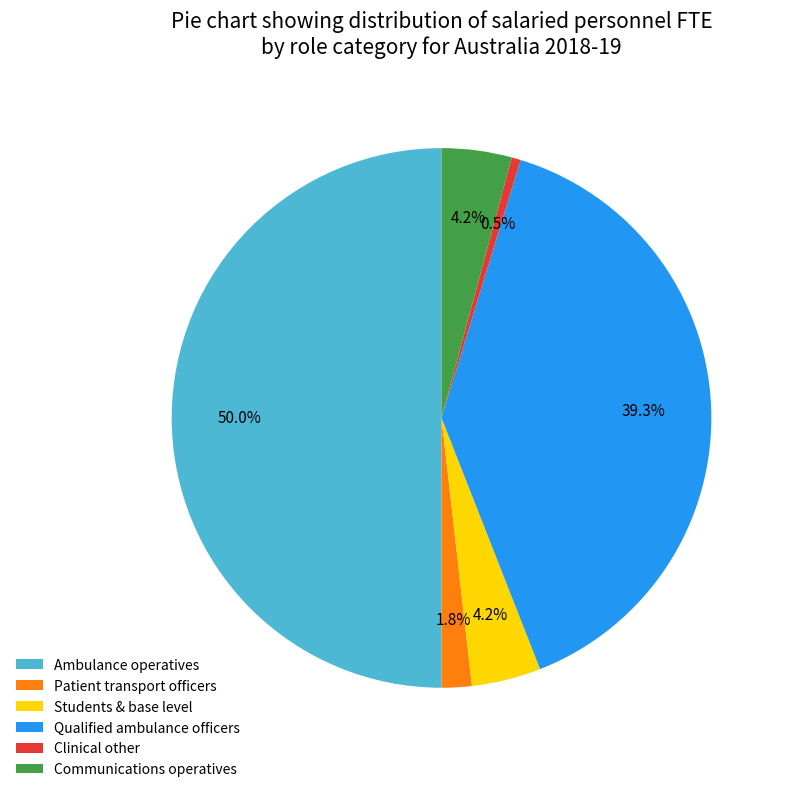

To the nearest percent, what portion does Communications operatives represent?

4%